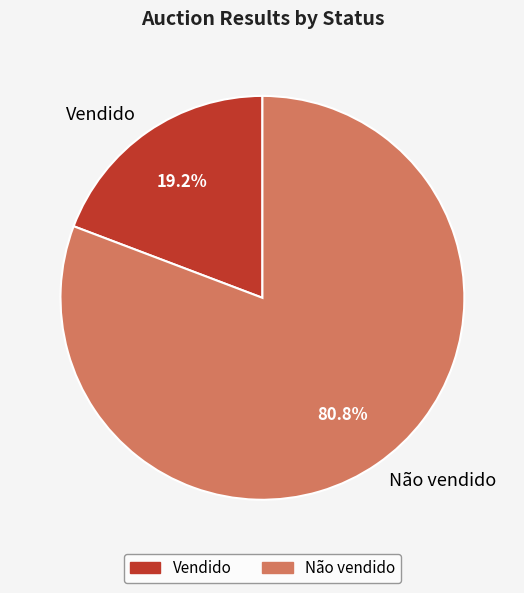

How many segments does this pie chart have?

2